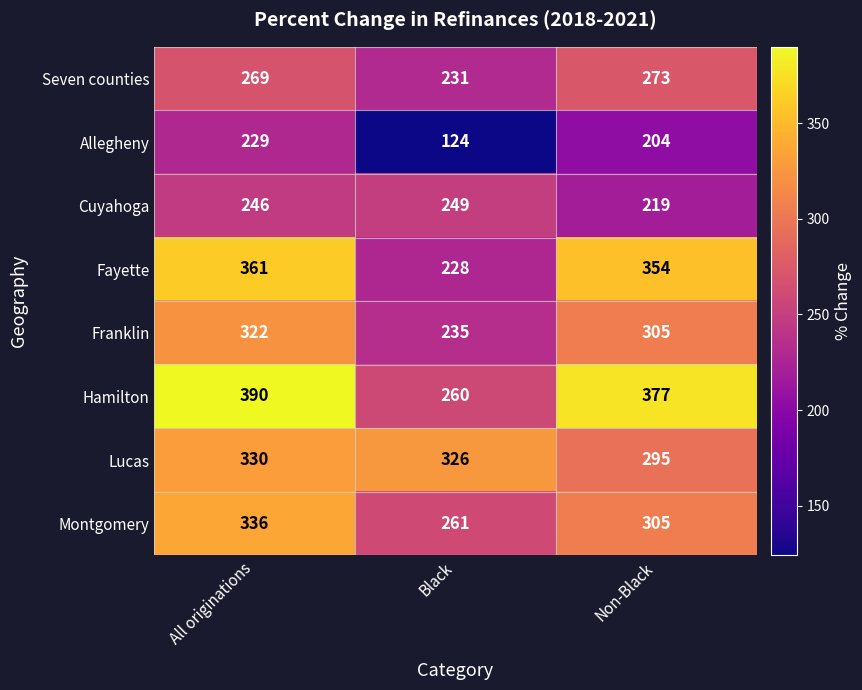

Which label corresponds to the smallest value in the chart?

Black